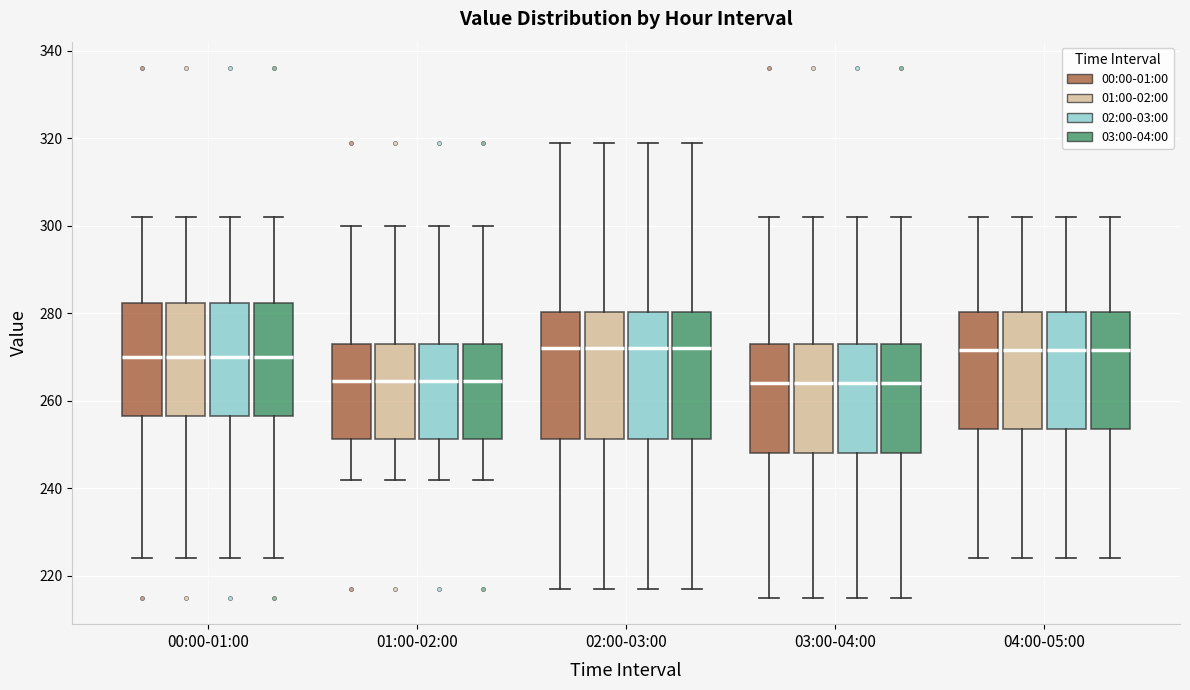

Where does the median line of the box for 04:00-05:00 (03:00-04:00) sit on the y-axis? The values are not printed on the chart, so give them approximately, as read against the axis.

272